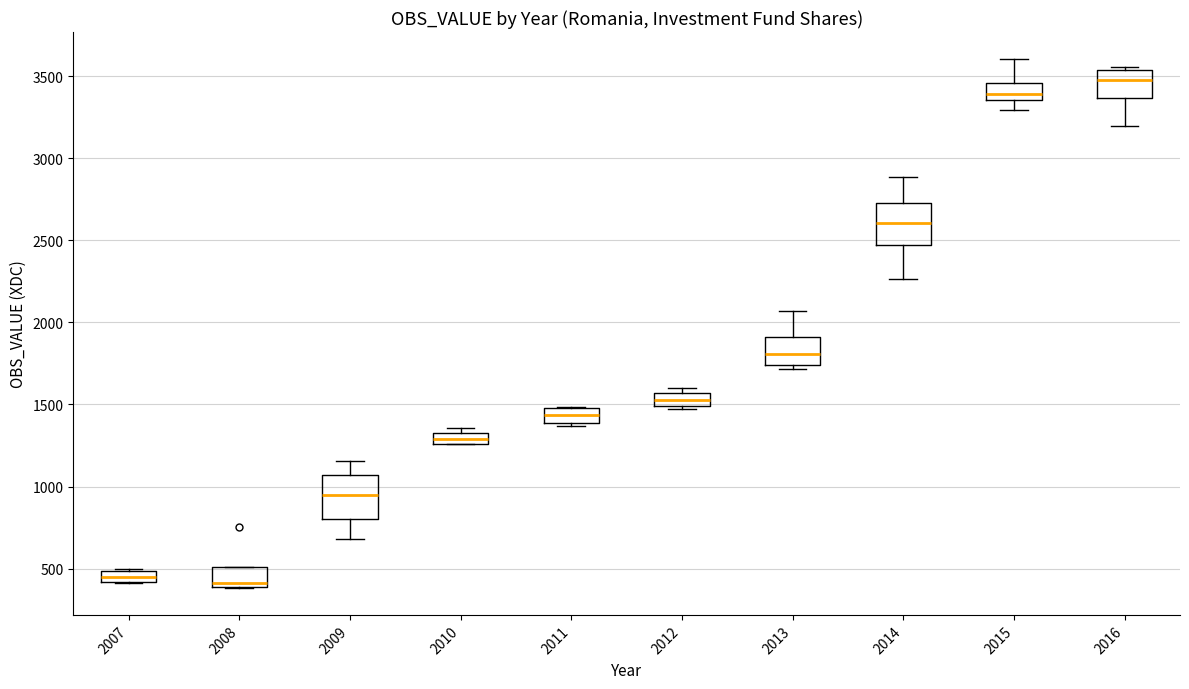

Which box has the highest median line?

2016